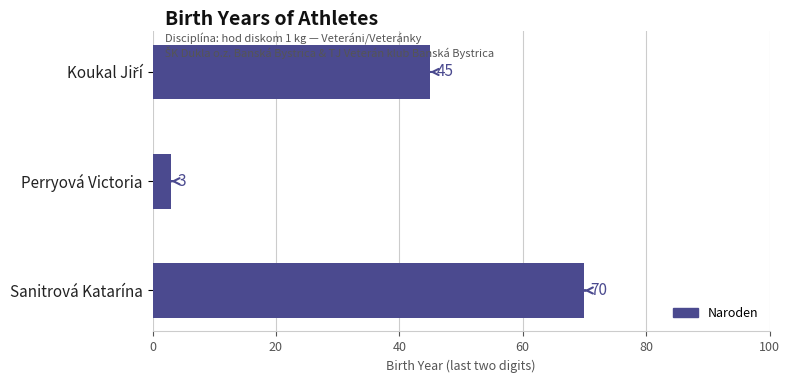

What is the difference between the second highest and minimum values?

42